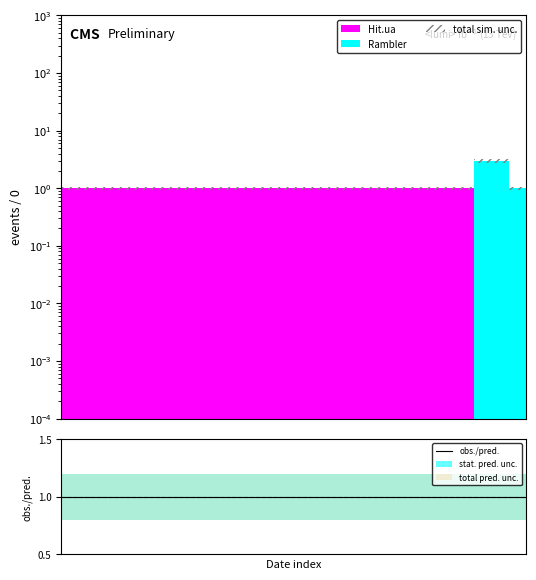

Is it true that Hit.ua equals 1 at 2009-12-20?

True